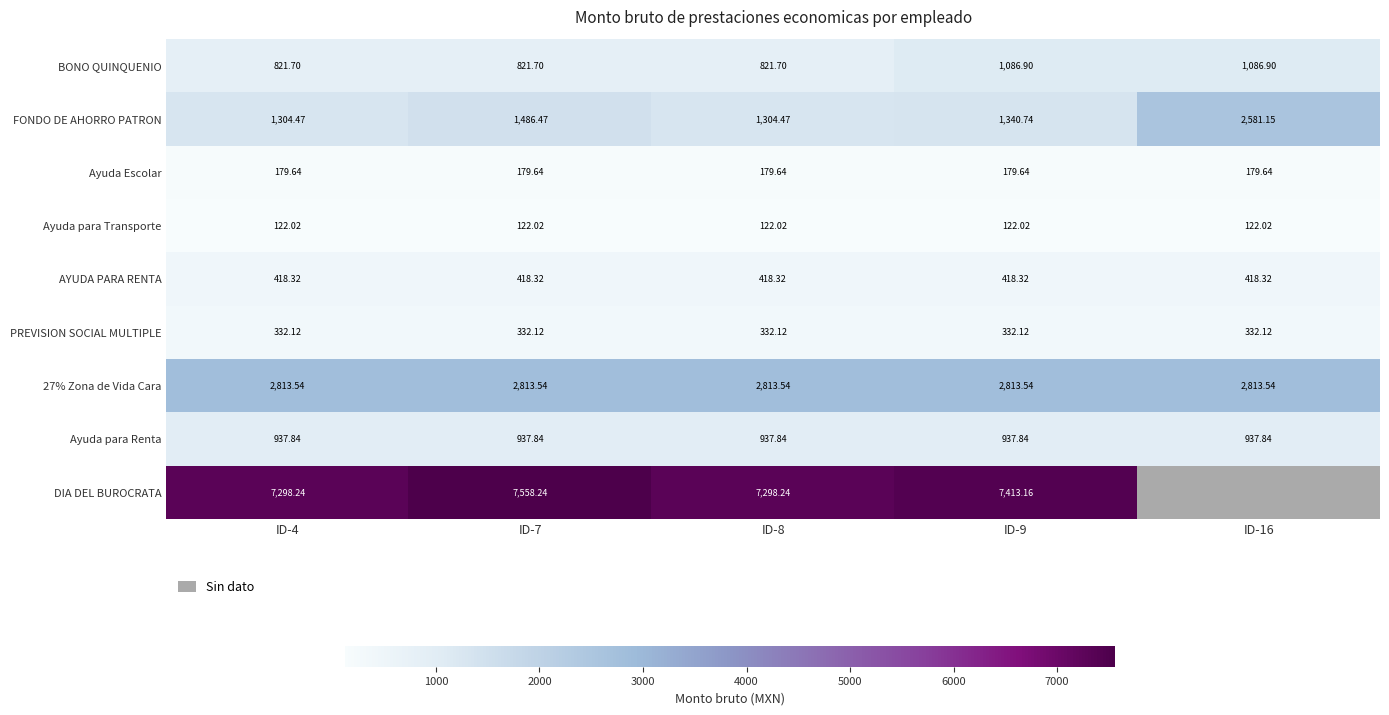

How many series are shown in this chart?

9